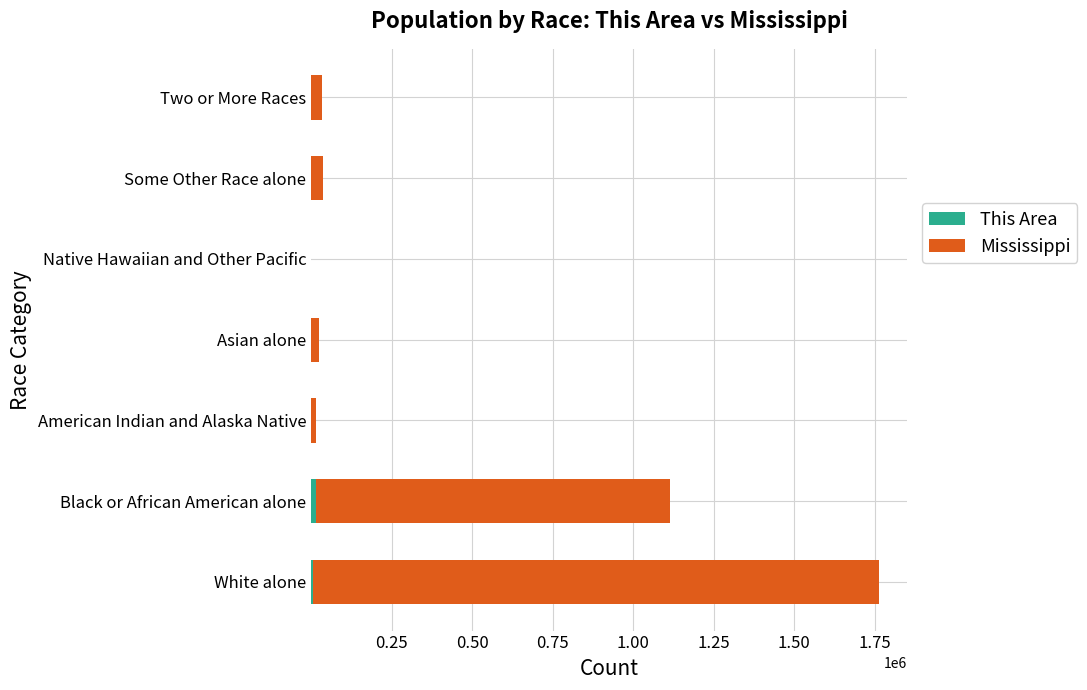

At which category is the sum across all series the highest?

White alone